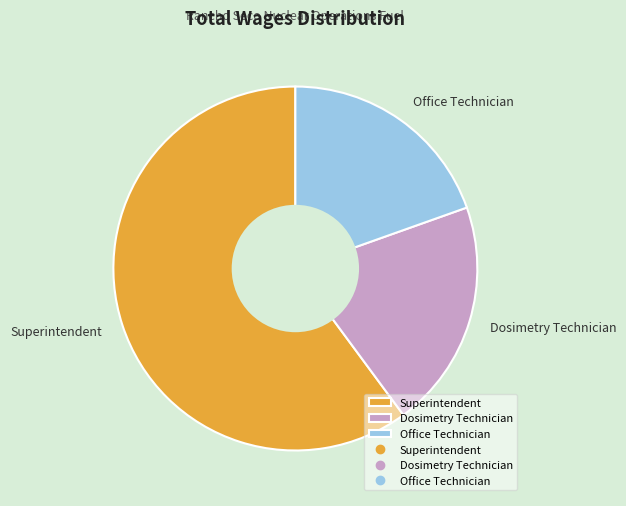

Which has a higher value, Dosimetry Technician or Office Technician?

Dosimetry Technician